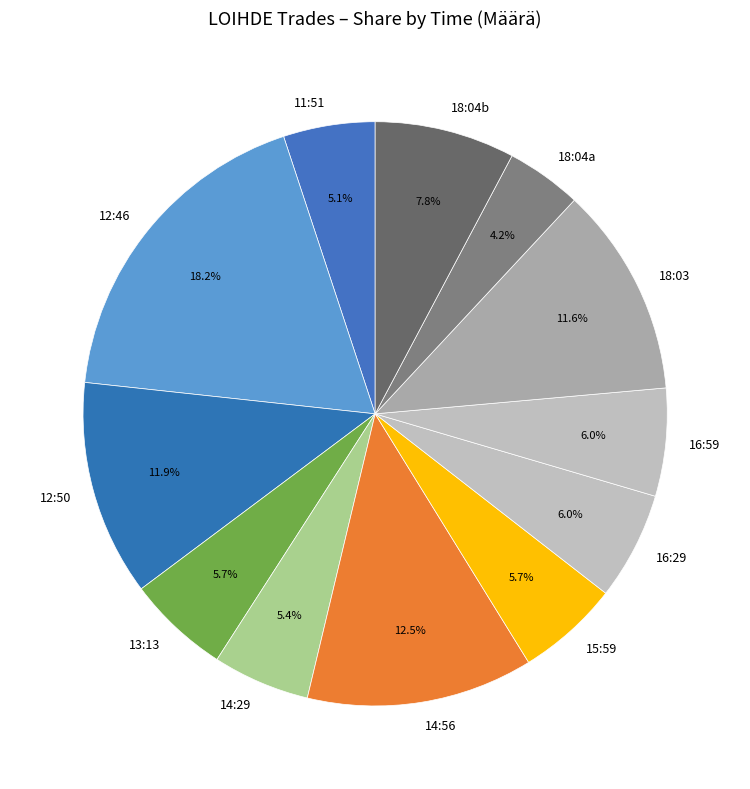

Is the sum of 16:59 and 11:51 greater than half?

No